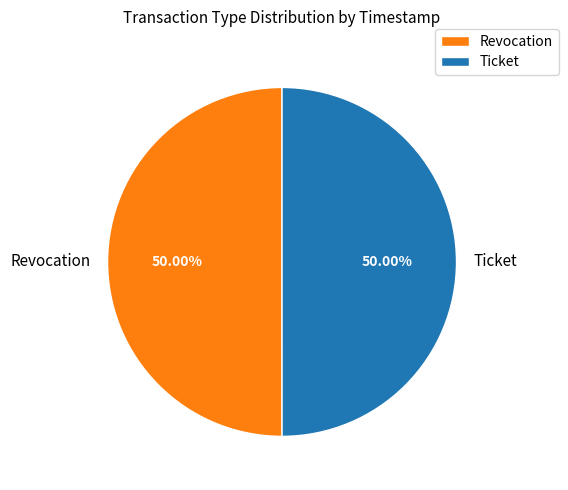

Approximately how many times larger is the value at Revocation compared to Ticket?

1.0